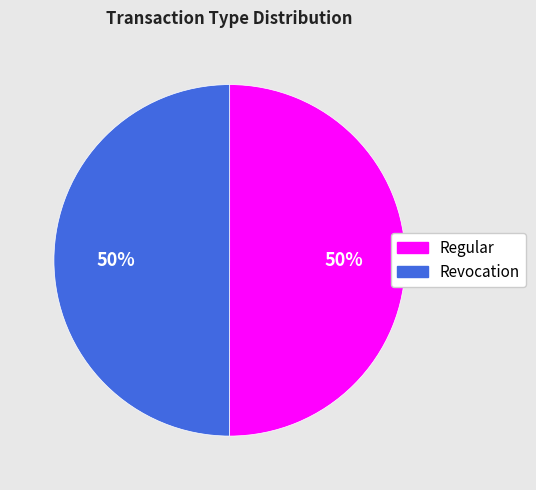

What is the ratio of the value at Revocation to the value at Regular?

1.0